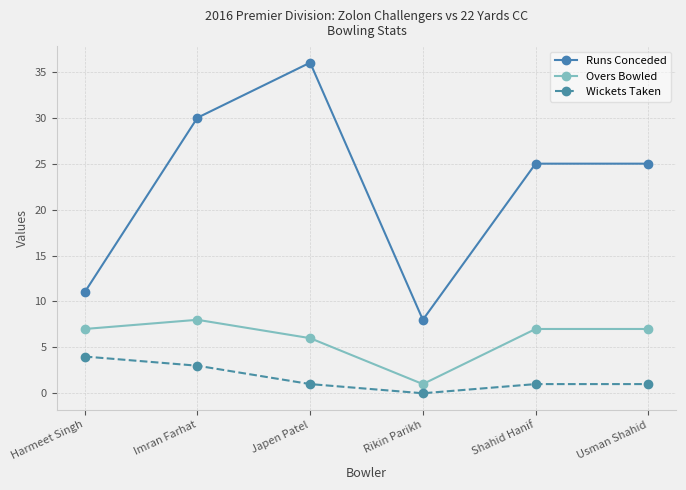

What is the spread (max minus min) of values at Harmeet Singh?

7